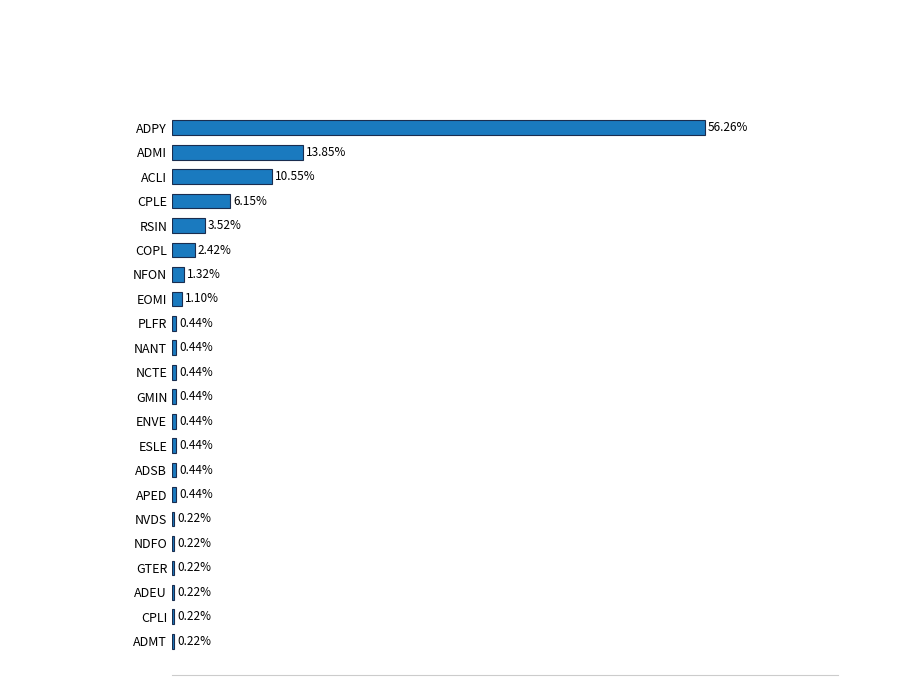

Which has a higher value, CPLI or EOMI?

EOMI